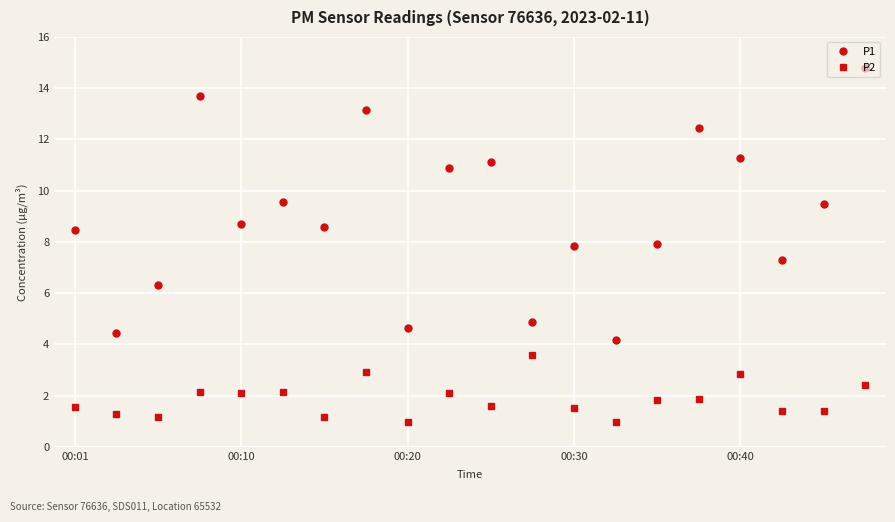

Which series has the widest spread of values?

P1